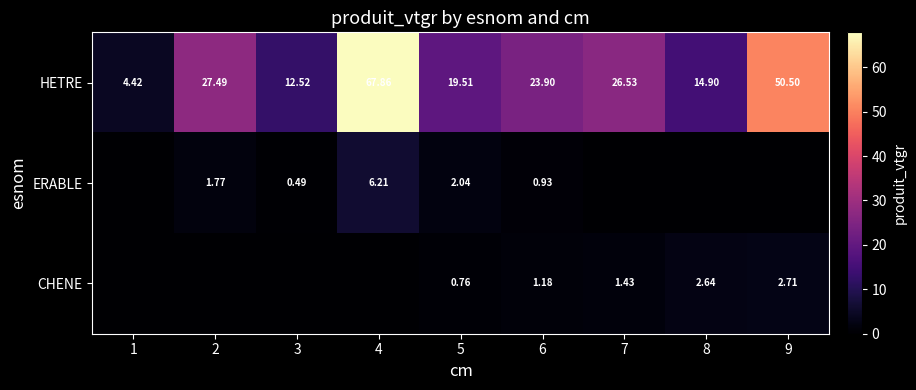

Which has a higher value, 4 or 2?

4